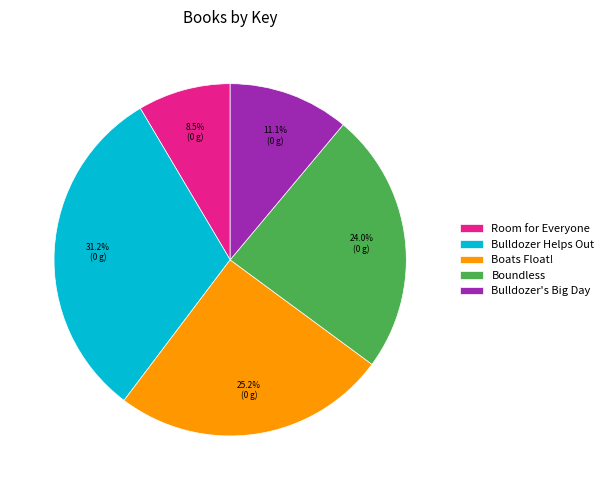

To the nearest percent, what is the difference between the Bulldozer Helps Out and Room for Everyone slice percentages?

23%